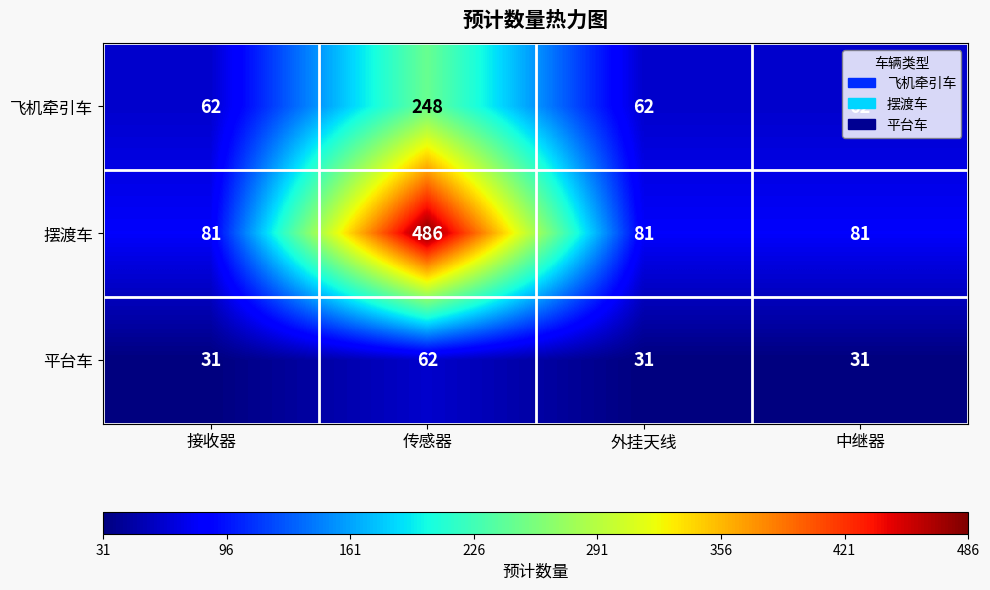

Which category has the highest value across all series?

传感器